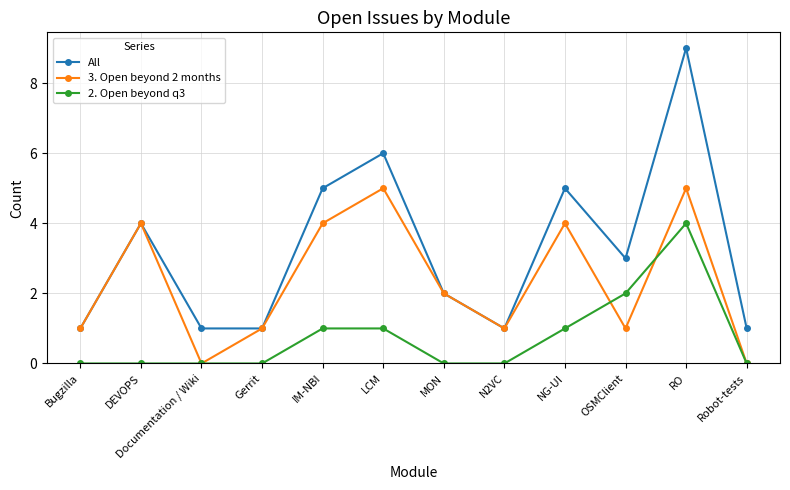

How many series are shown in this chart?

3